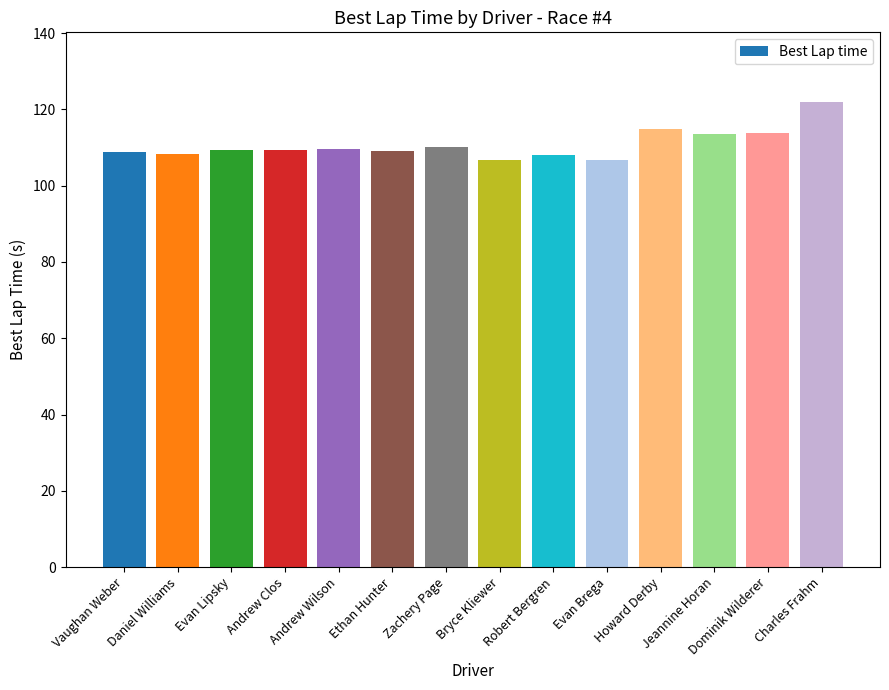

What is the change in value from Zachery Page to Jeannine Horan?

+3.2